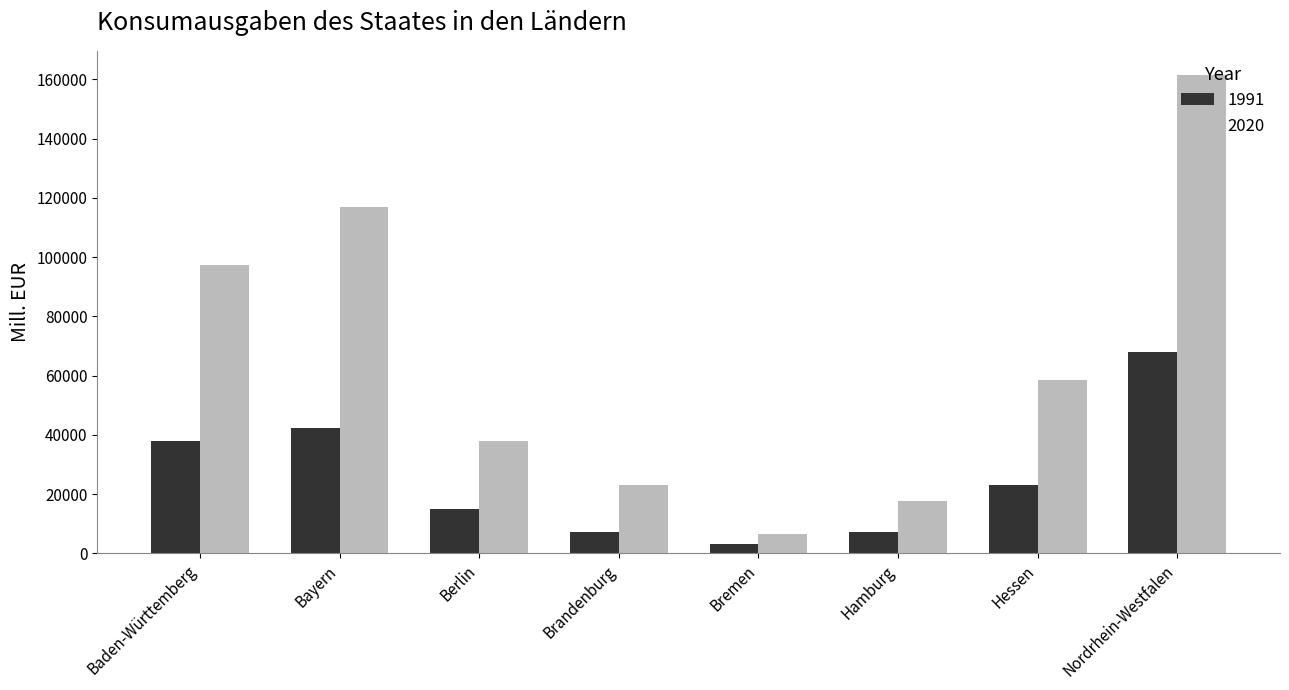

What position from the right is Berlin?

6